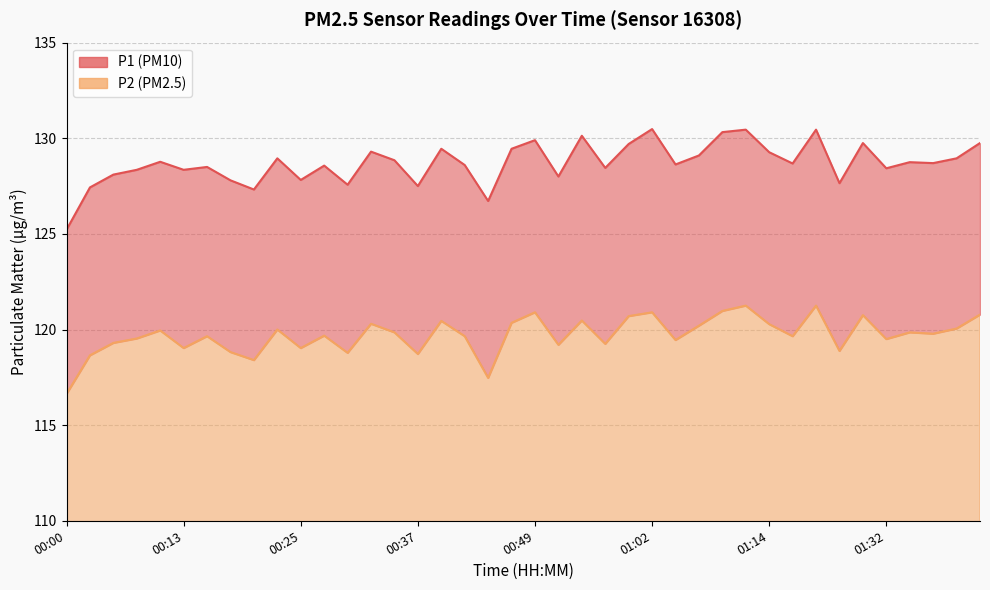

Reading left to right, transcribe all the data shown in this chart.

P1: 00:00=125.2	00:03=127.4	00:05=128.1	00:08=128.3	00:10=128.8	00:13=128.3	00:15=128.5	00:17=127.8	00:20=127.3	00:22=128.9	00:25=127.8	00:27=128.6	00:30=127.6	00:32=129.3	00:35=128.8	00:37=127.5	00:39=129.4	00:42=128.6	00:44=126.7	00:47=129.4	00:49=129.9	00:52=128.0	00:54=130.1	00:57=128.4	00:59=129.7	01:02=130.5	01:04=128.6	01:06=129.1	01:09=130.3	01:11=130.4	01:14=129.3	01:16=128.7	01:19=130.4	01:22=127.7	01:30=129.8	01:32=128.4	01:35=128.8	01:37=128.7	01:40=128.9	01:42=129.8
P2: 00:00=116.6	00:03=118.7	00:05=119.3	00:08=119.5	00:10=120.0	00:13=119.0	00:15=119.7	00:17=118.8	00:20=118.4	00:22=120.0	00:25=119.0	00:27=119.7	00:30=118.8	00:32=120.3	00:35=119.8	00:37=118.7	00:39=120.5	00:42=119.7	00:44=117.5	00:47=120.3	00:49=120.9	00:52=119.2	00:54=120.5	00:57=119.2	00:59=120.7	01:02=120.9	01:04=119.5	01:06=120.2	01:09=121.0	01:11=121.2	01:14=120.3	01:16=119.7	01:19=121.2	01:22=118.9	01:30=120.8	01:32=119.5	01:35=119.8	01:37=119.8	01:40=120.0	01:42=120.8